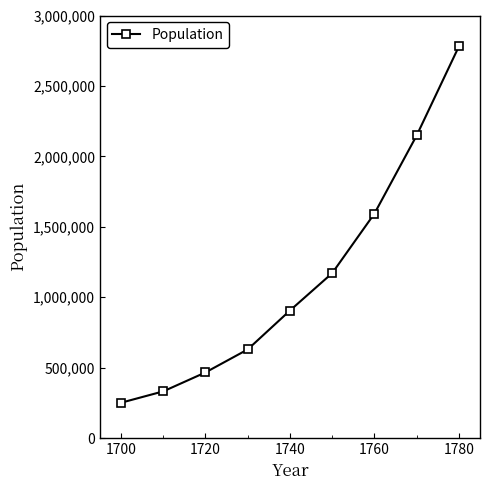

What is the value of the 9th point from the left?

2780400